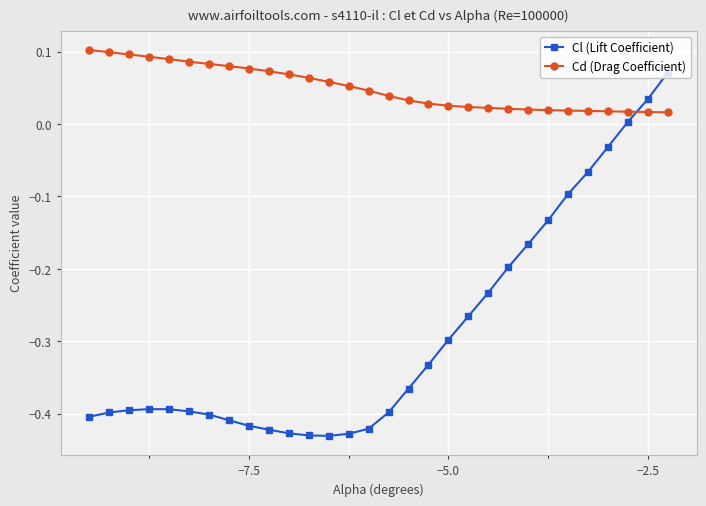

Rank the series by their maximum value, from lowest to highest.

Cl (Lift Coefficient), Cd (Drag Coefficient)